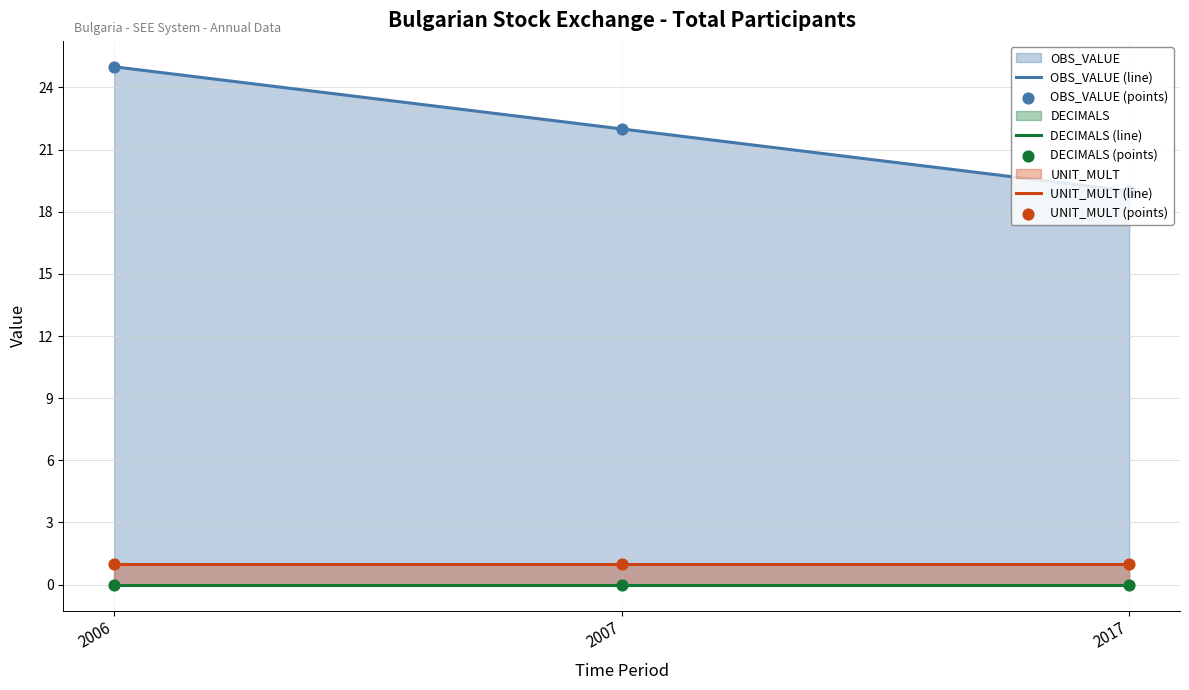

Which series has the largest total across all categories?

OBS_VALUE (line)